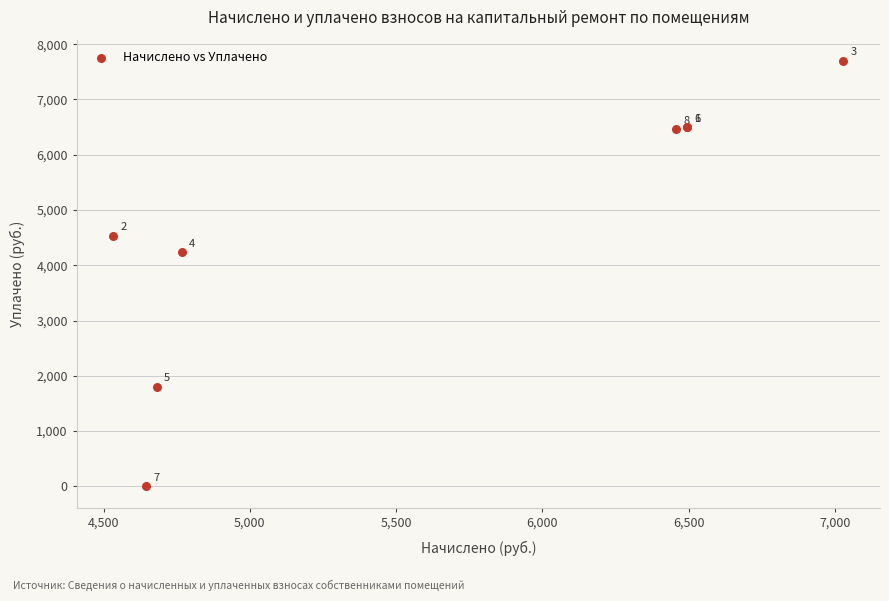

What Y value in the scatter plot is closest to 3848?

4239.4